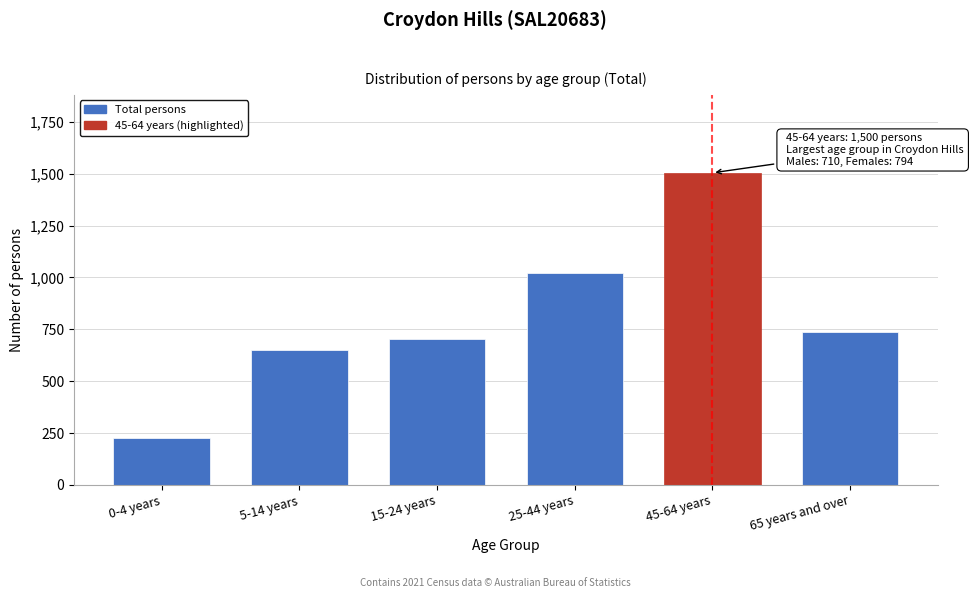

Reading left to right, list all the values displayed in this chart.

0-4 years=227	5-14 years=650	15-24 years=705	25-44 years=1021	45-64 years=1504	65 years and over=735